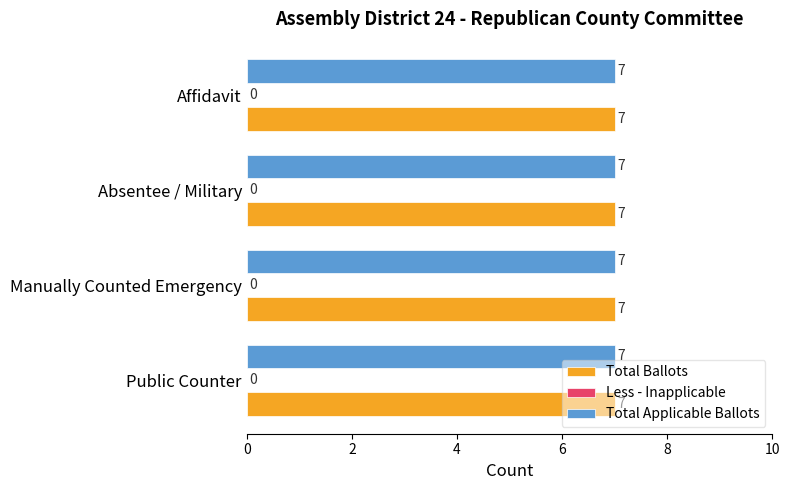

Is it true that Total Ballots equals 2 at Public Counter?

False